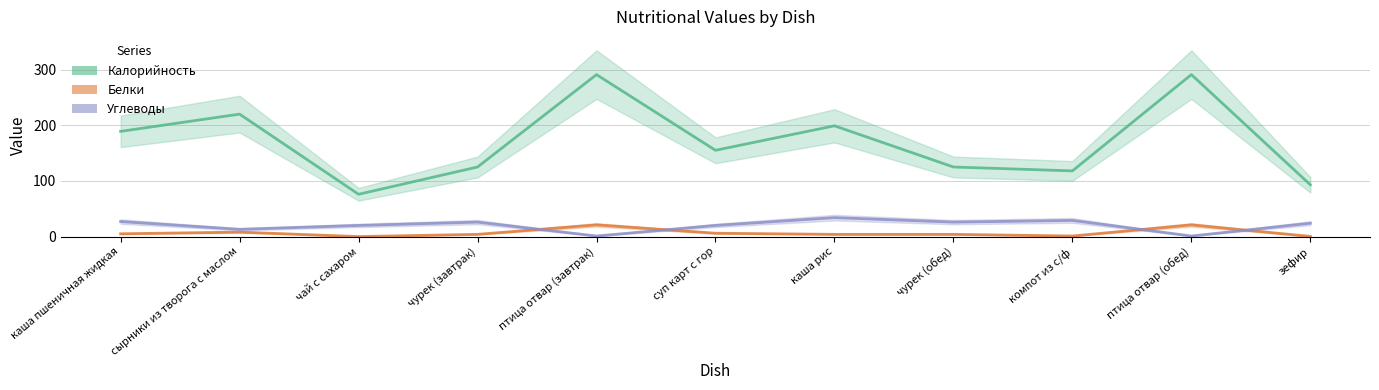

What is the value of the Углеводы point at the 11th from the left?

24.0